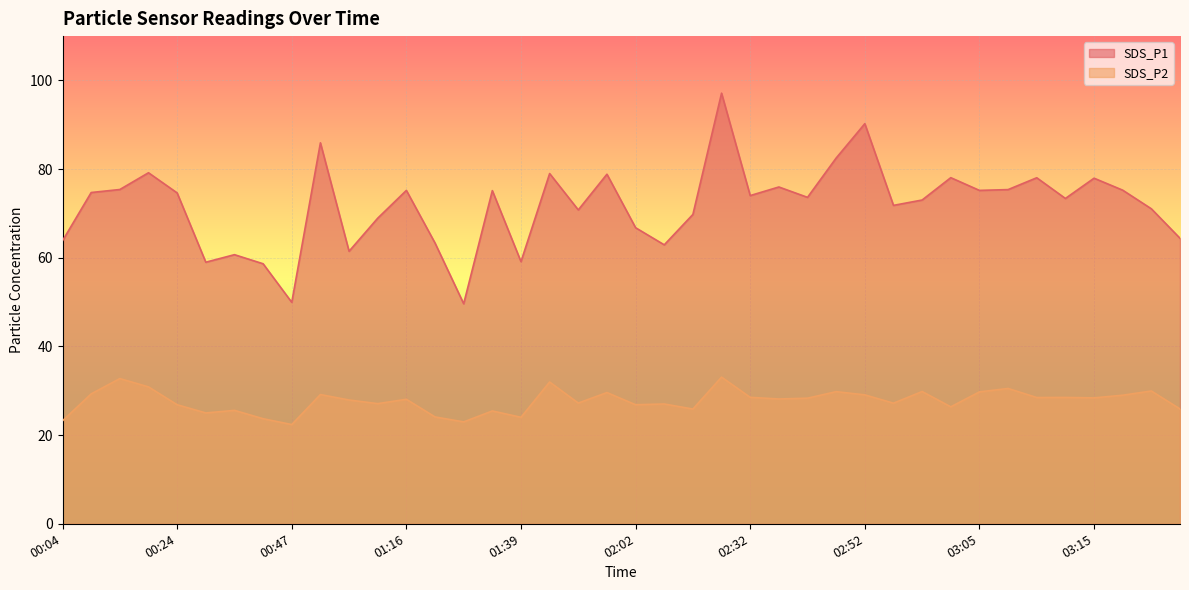

What is the approximate value of SDS_P2 at 03:07?

30.5